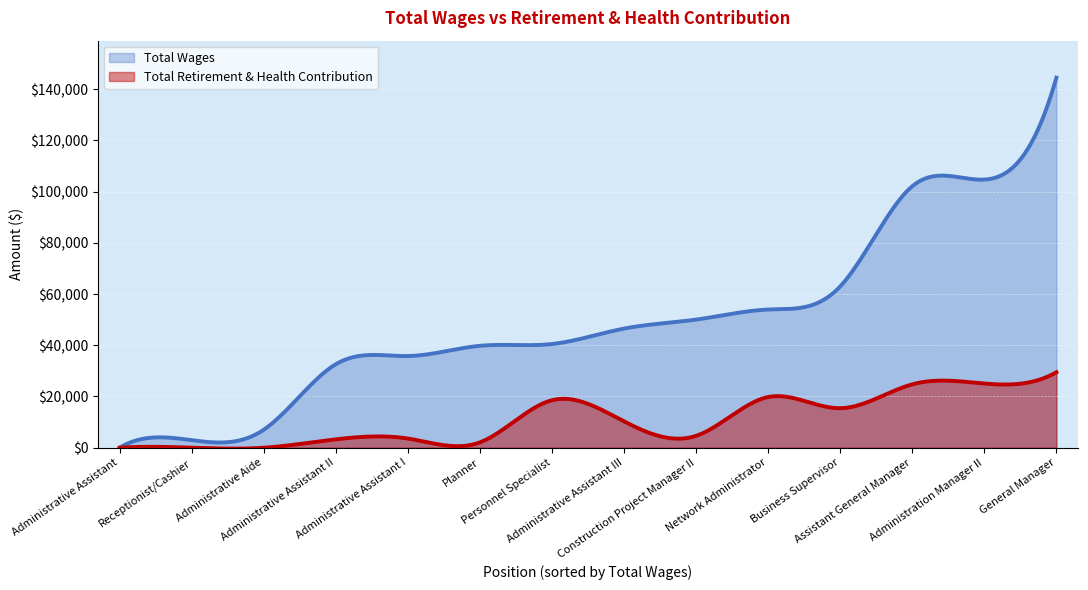

True or false: Total Wages has a value of 102108 at Assistant General Manager.

True